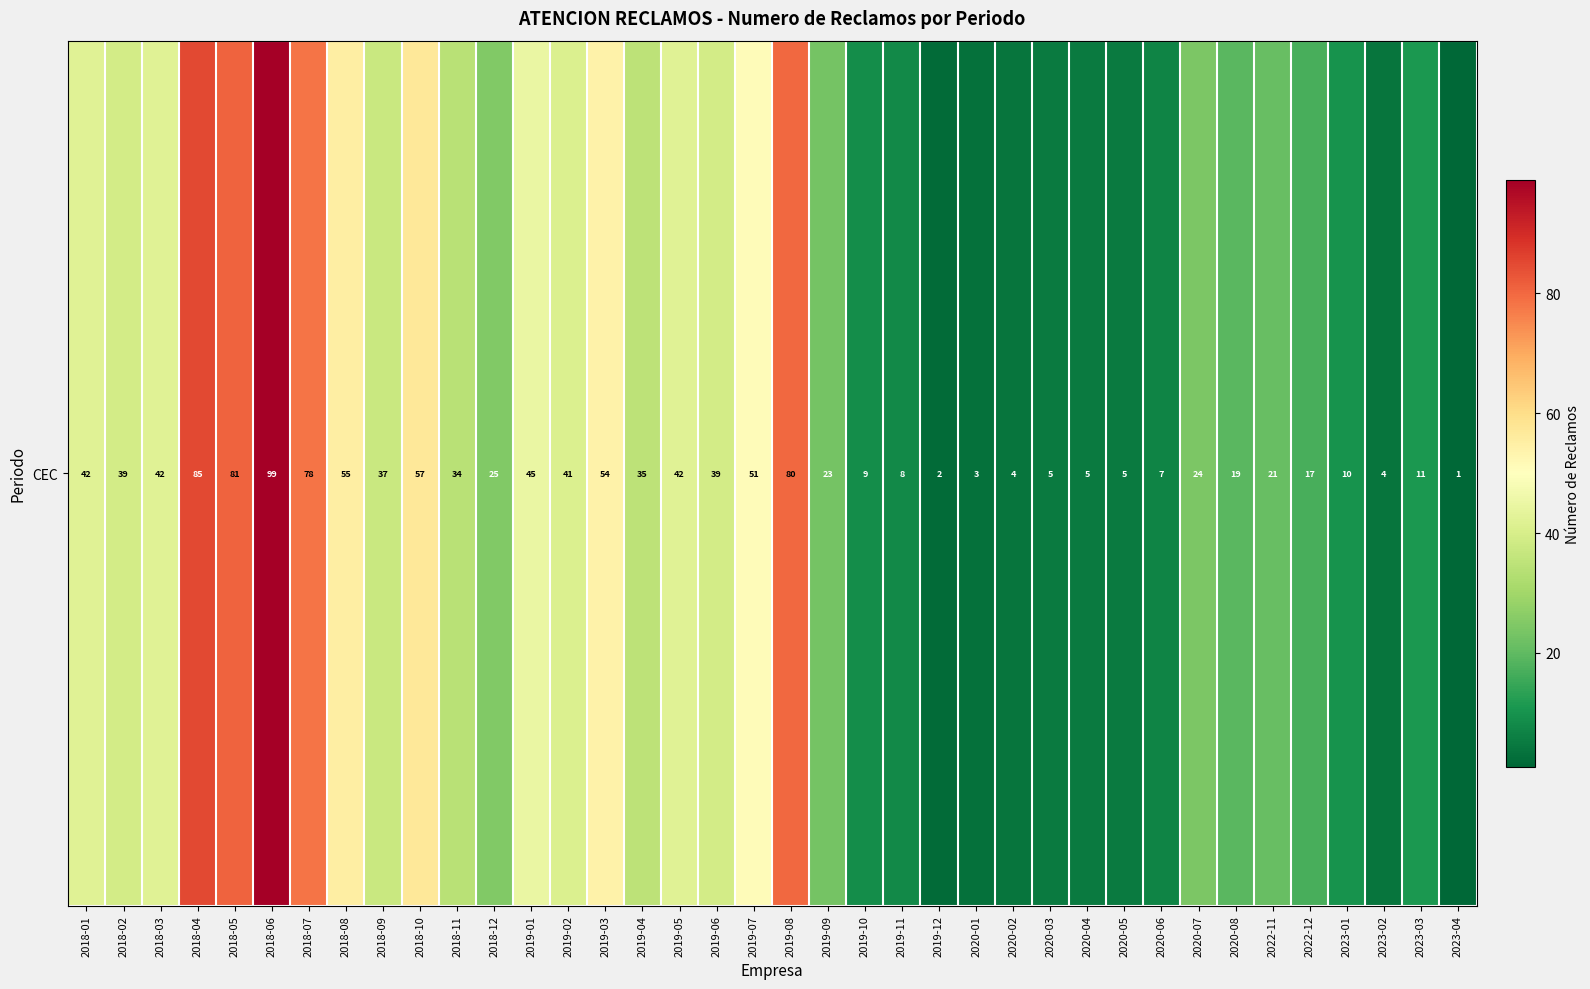

Reading left to right, what are all the values shown in this chart?

42	39	42	85	81	99	78	55	37	57	34	25	45	41	54	35	42	39	51	80	23	9	8	2	3	4	5	5	5	7	24	19	21	17	10	4	11	1